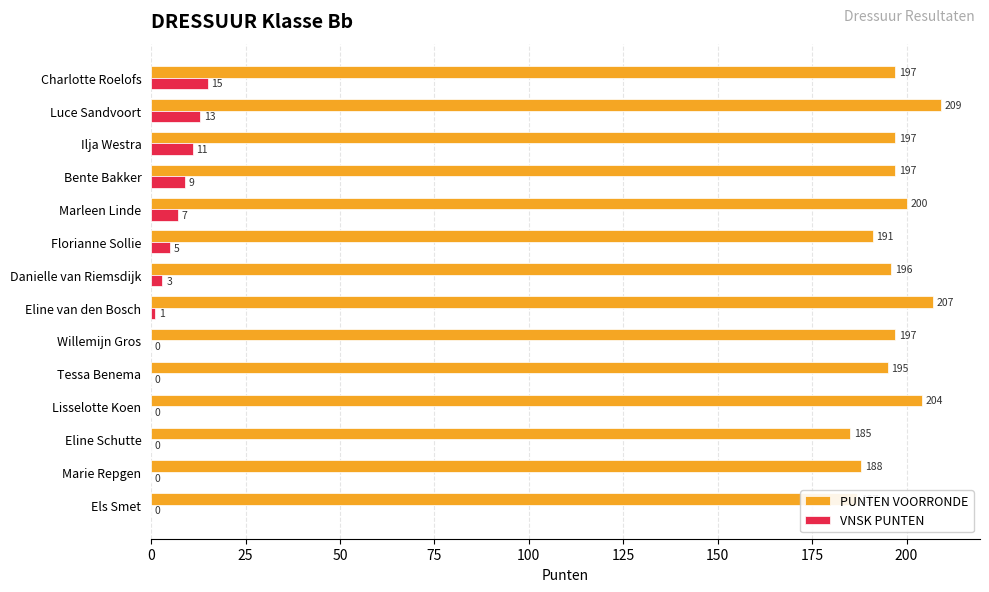

The value of PUNTEN VOORRONDE at Eline Schutte is 185. True or false?

True